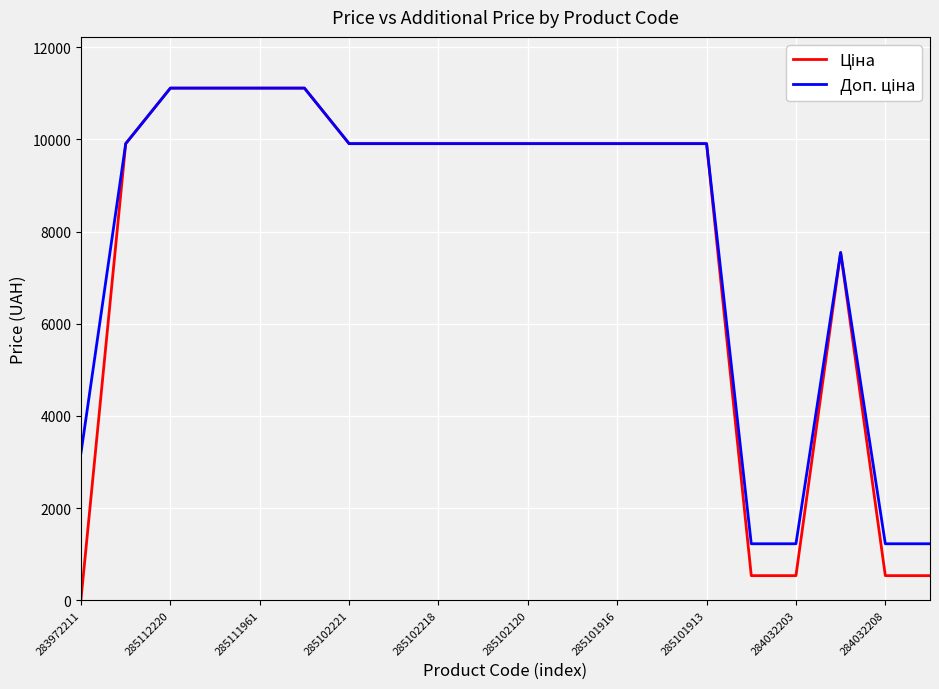

What is the maximum value shown in the chart?

11113.6